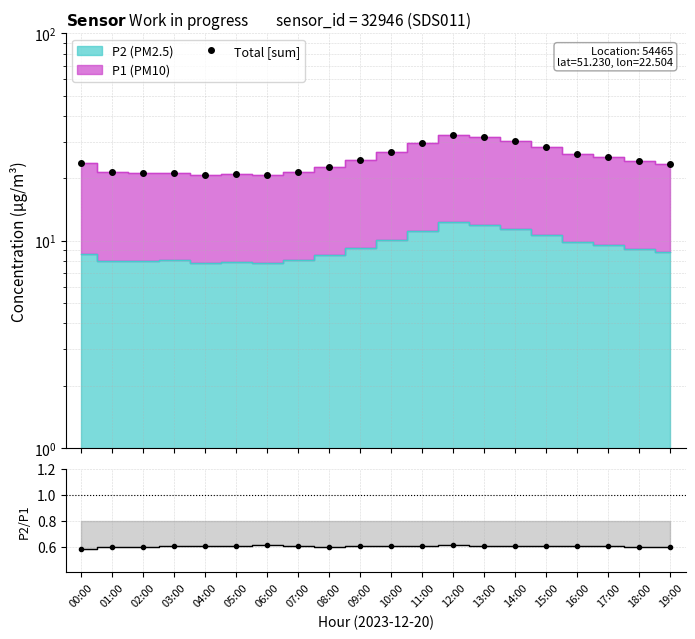

How many data points in Total [sum] are above 24?

10